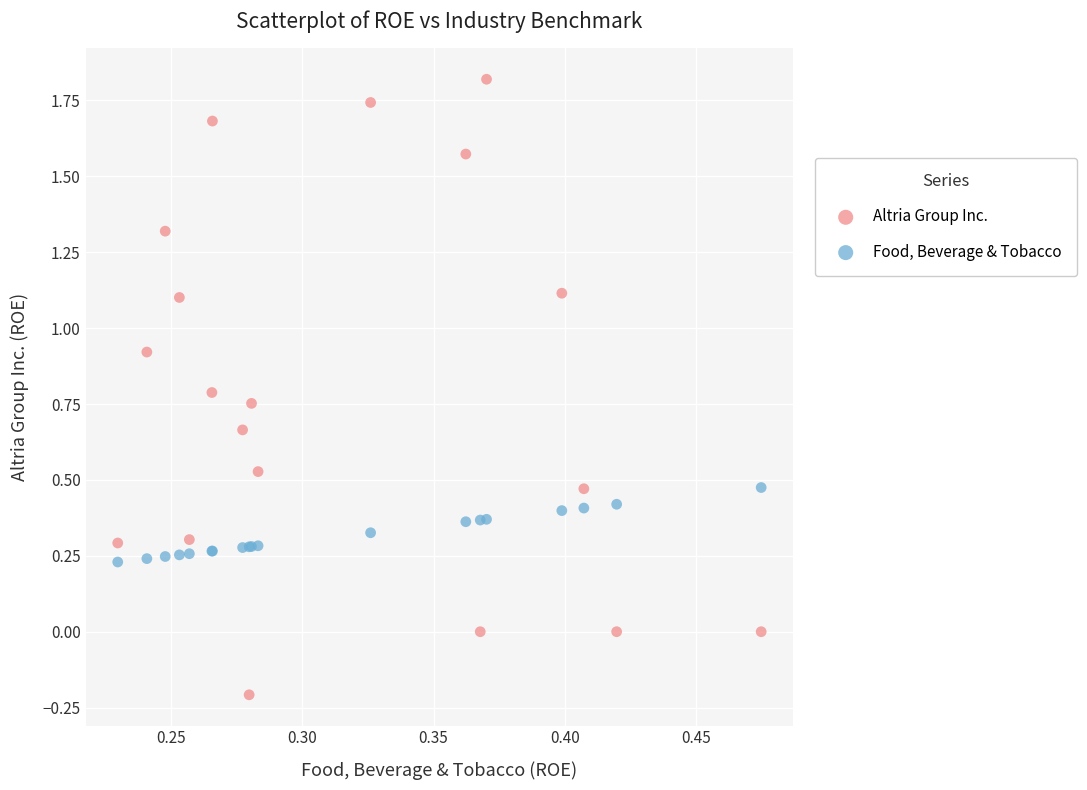

Which series contains the highest Y value?

Altria Group Inc.